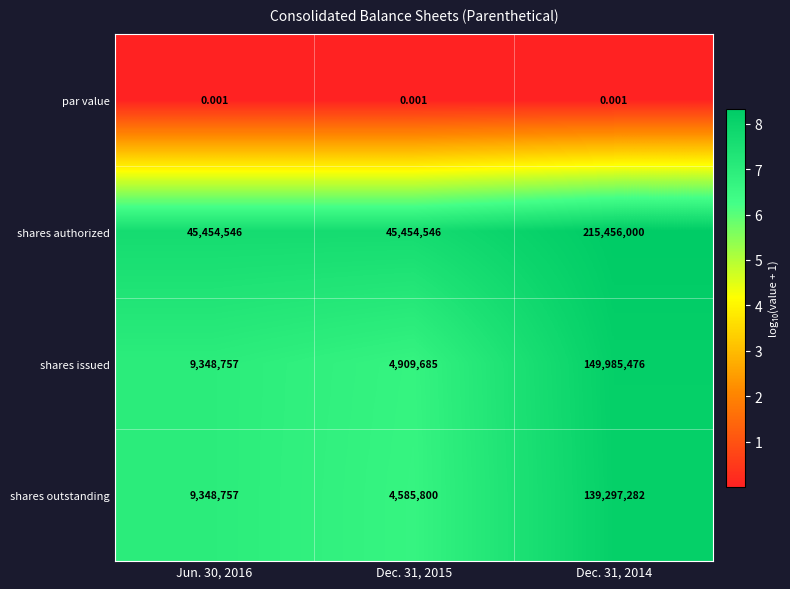

Which series has the largest total across all categories?

shares authorized